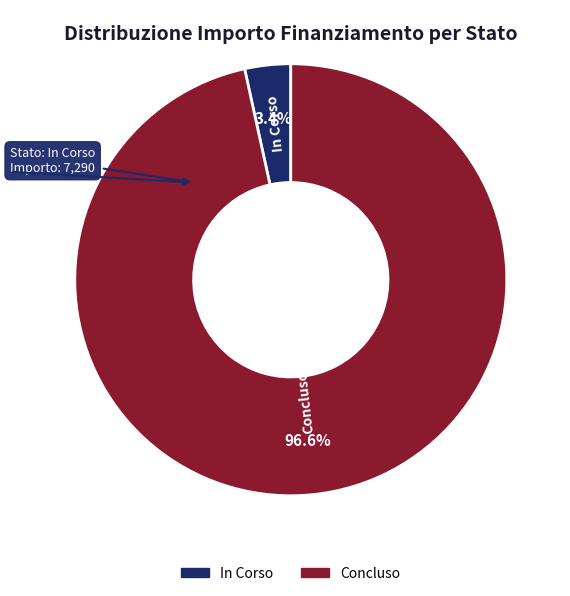

Rank the categories by value from lowest to highest.

In Corso, Concluso